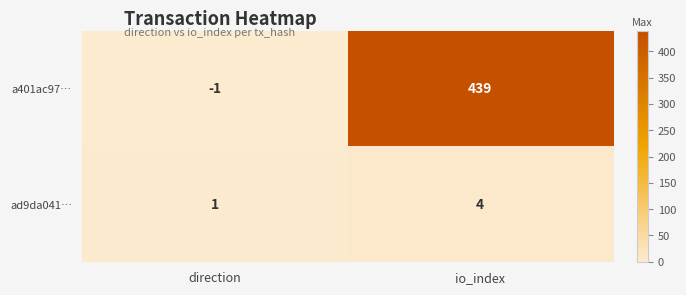

True or false: ad9da041… has a value of 4 at io_index.

True